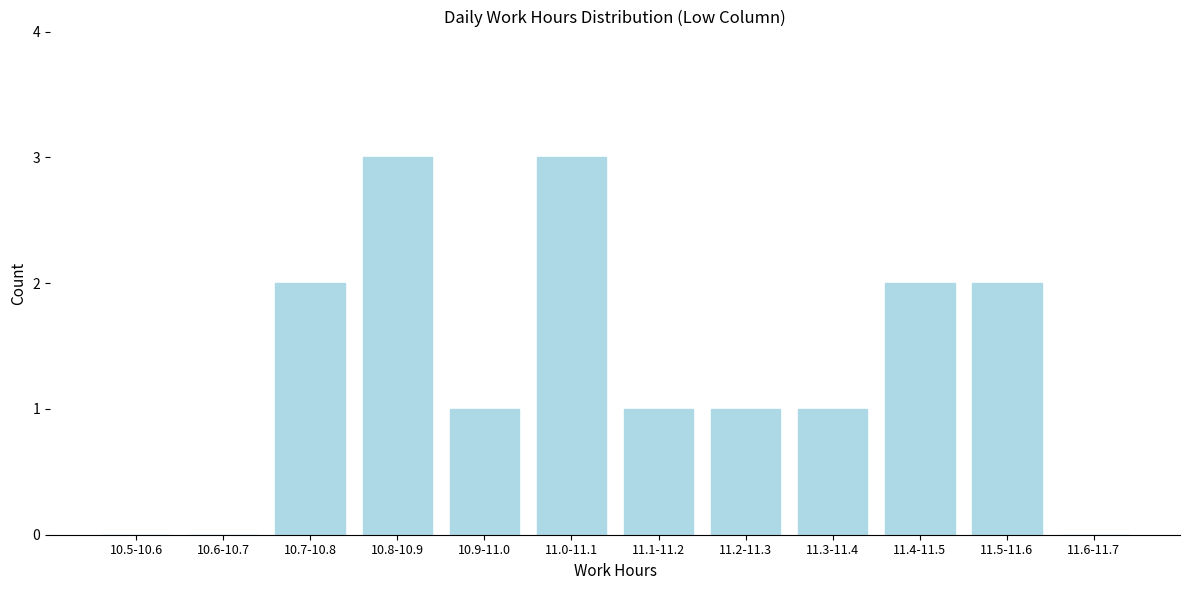

Reading left to right, extract all data points from this chart.

10.5-10.6=0	10.6-10.7=0	10.7-10.8=2	10.8-10.9=3	10.9-11.0=1	11.0-11.1=3	11.1-11.2=1	11.2-11.3=1	11.3-11.4=1	11.4-11.5=2	11.5-11.6=2	11.6-11.7=0